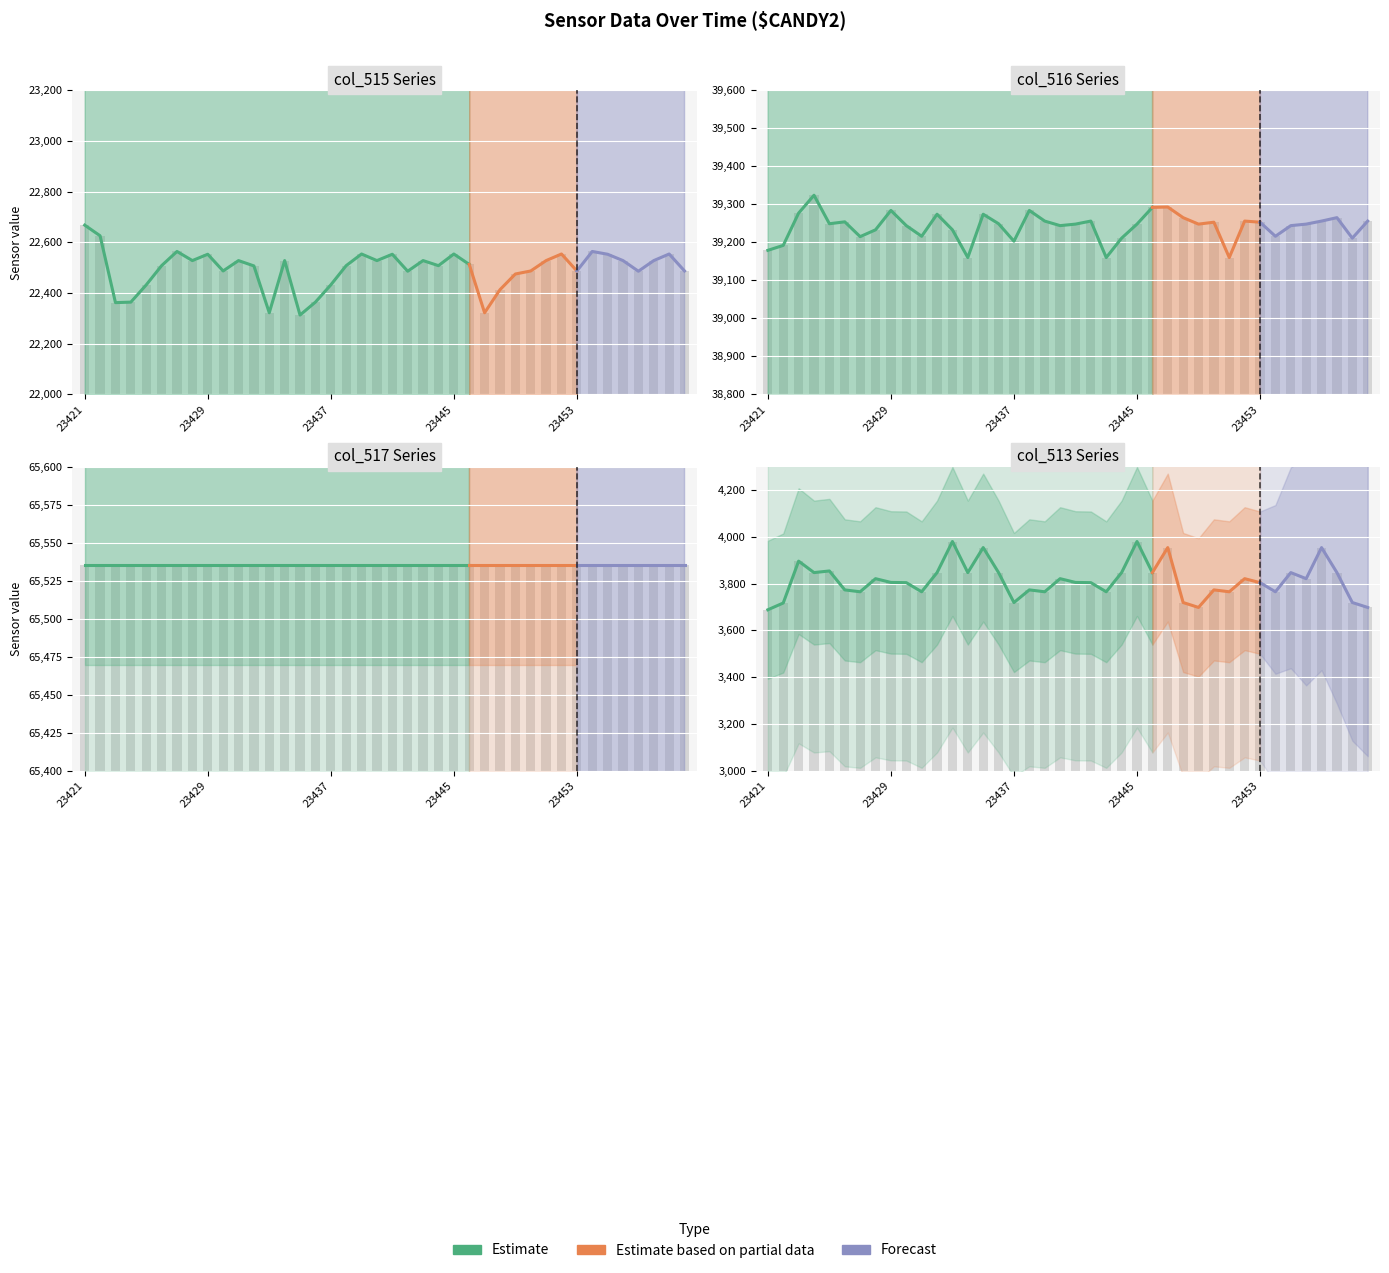

What is the difference between the maximum and minimum values in the col_515 series?

355